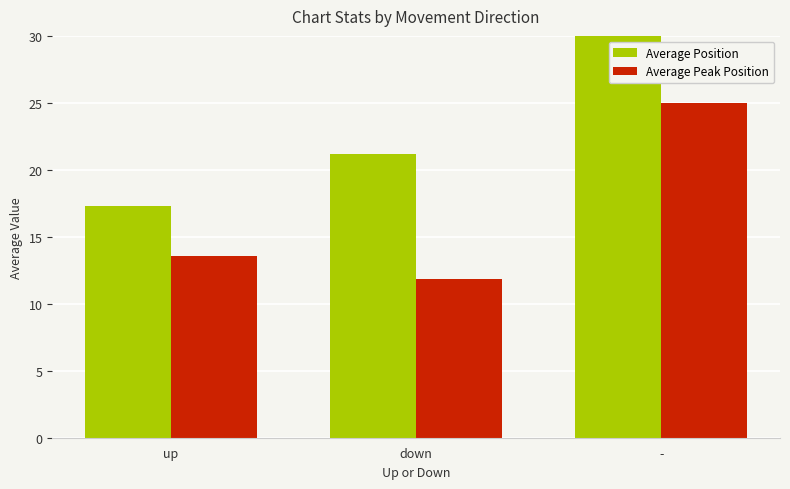

Reading left to right, what are all the values shown in this chart?

Average Position: up=17.3	down=21.2	-=31.7
Average Peak Position: up=13.5	down=11.8	-=25.0